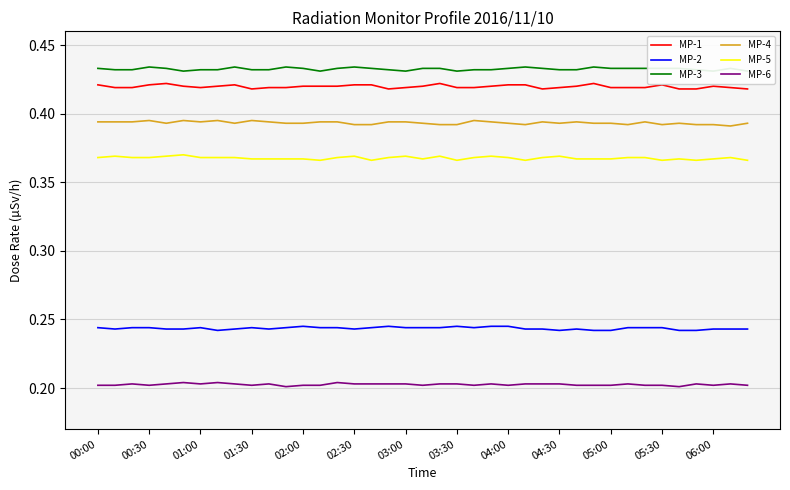

What is the minimum value for MP-6?

0.2